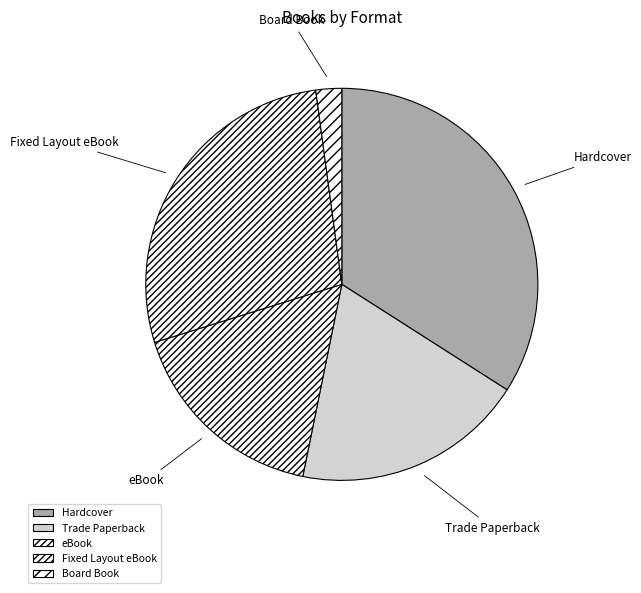

How many slices are in this pie chart?

5